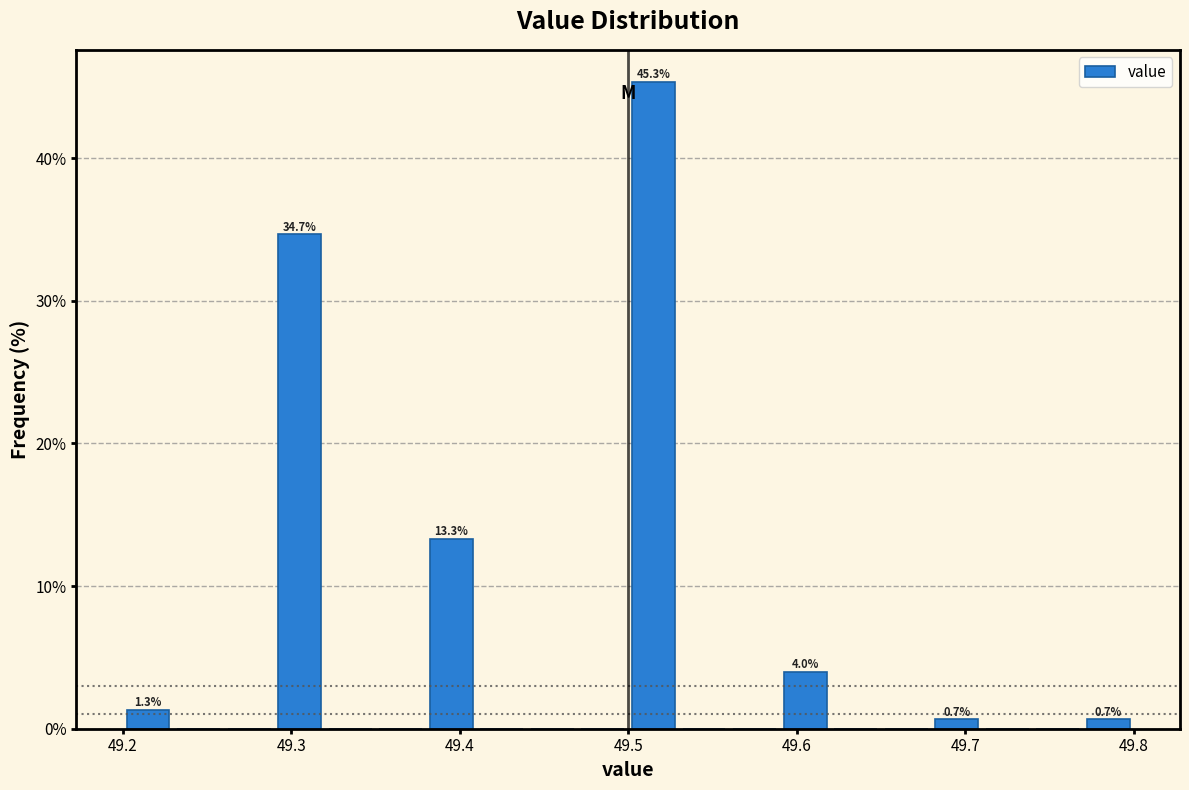

Around what value on the x-axis is the tallest bar? Give the approximate position of its centre, as read against the axis.

49.52